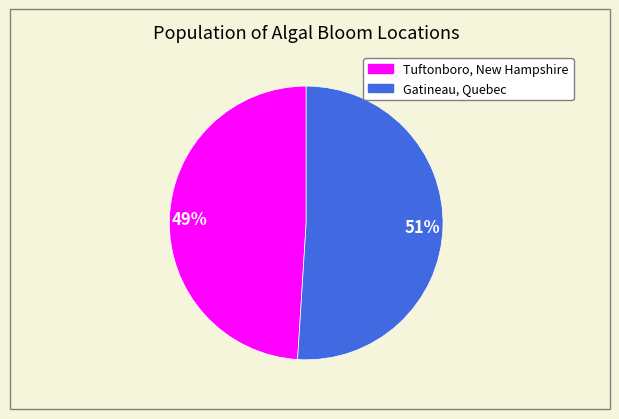

How many slices are in this pie chart?

2